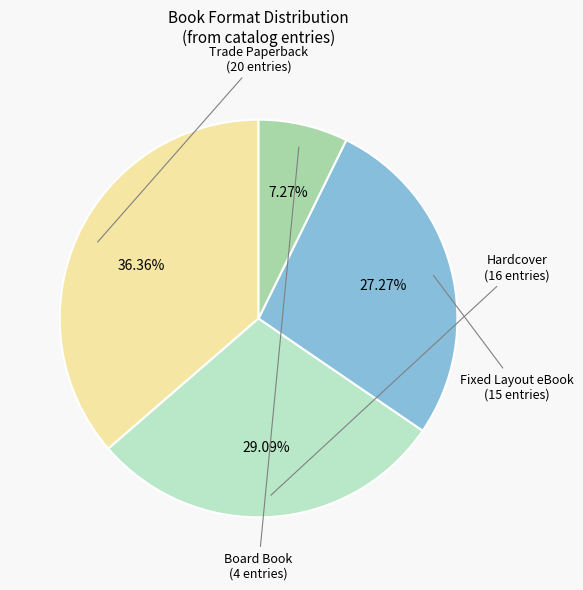

To the nearest percent, what is the average slice percentage?

25%